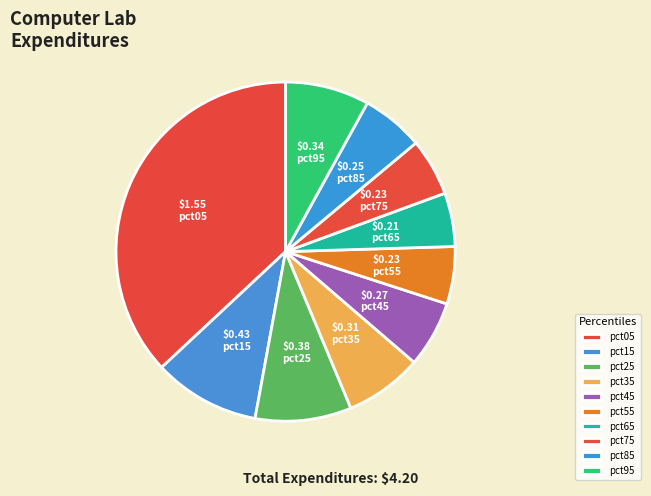

True or false: pct15 accounts for 10% of the total.

True